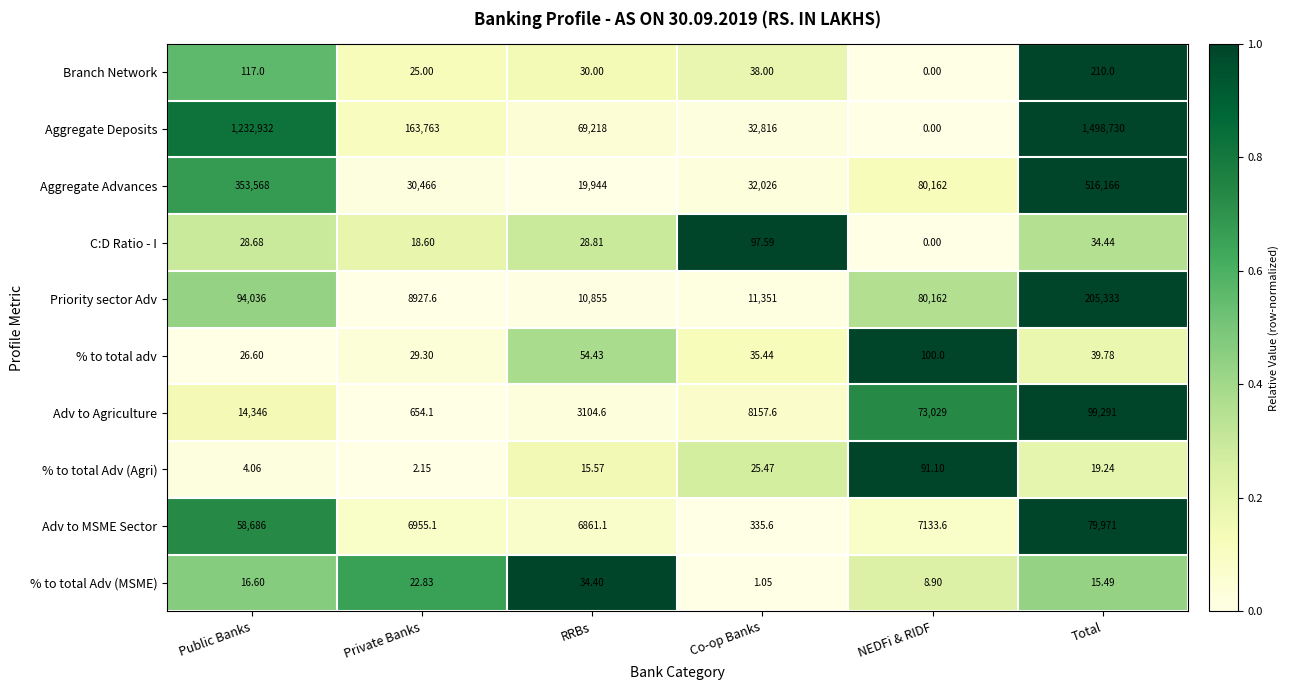

At which category is the sum across all series the highest?

Total